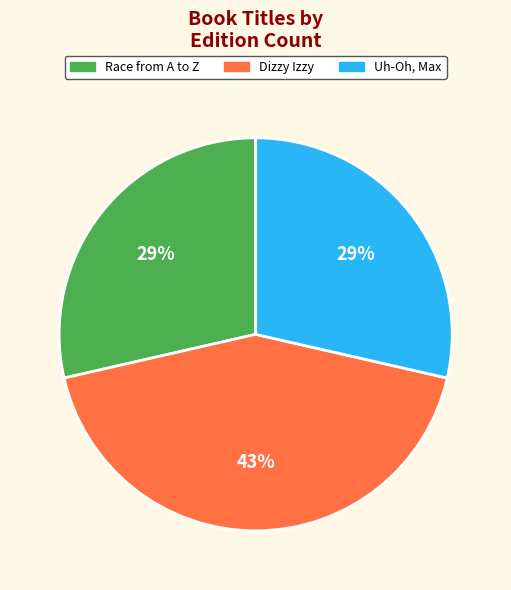

What is the largest slice in the pie chart?

Dizzy Izzy